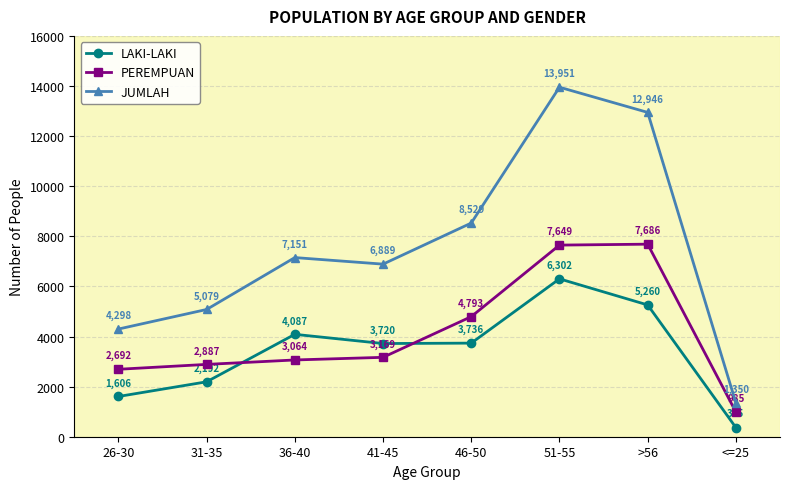

True or false: PEREMPUAN and JUMLAH intersect in this chart.

False